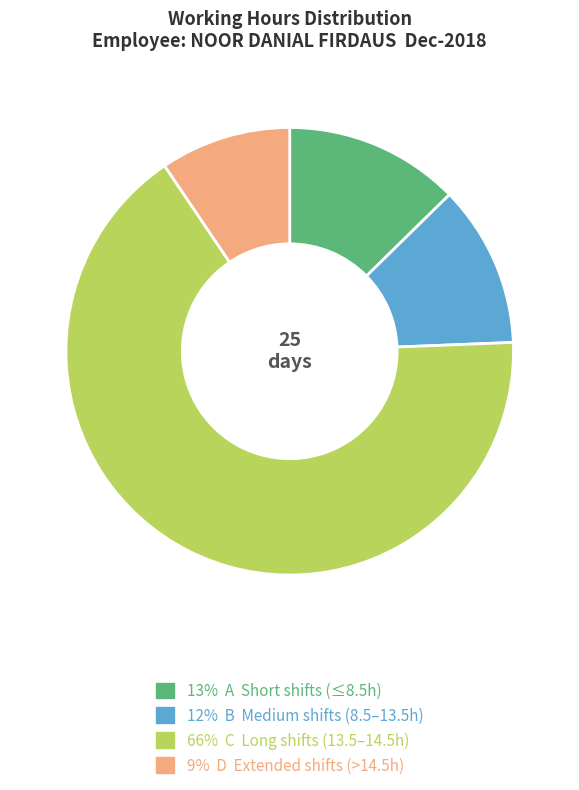

Approximately how many times larger is the value at 9% D Extended shifts (>14.5h) compared to 12% B Medium shifts (8.5–13.5h)?

0.8